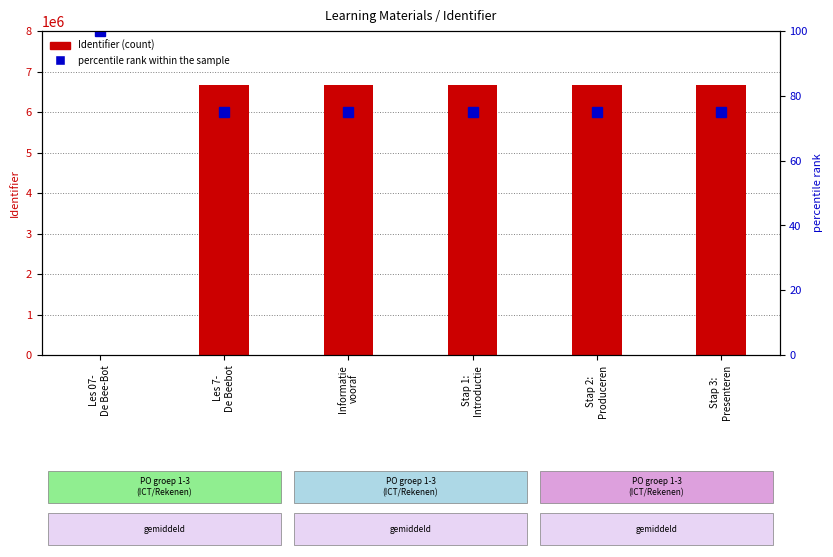

What is the difference between the maximum and minimum values in the Identifier (count) series?

6668338